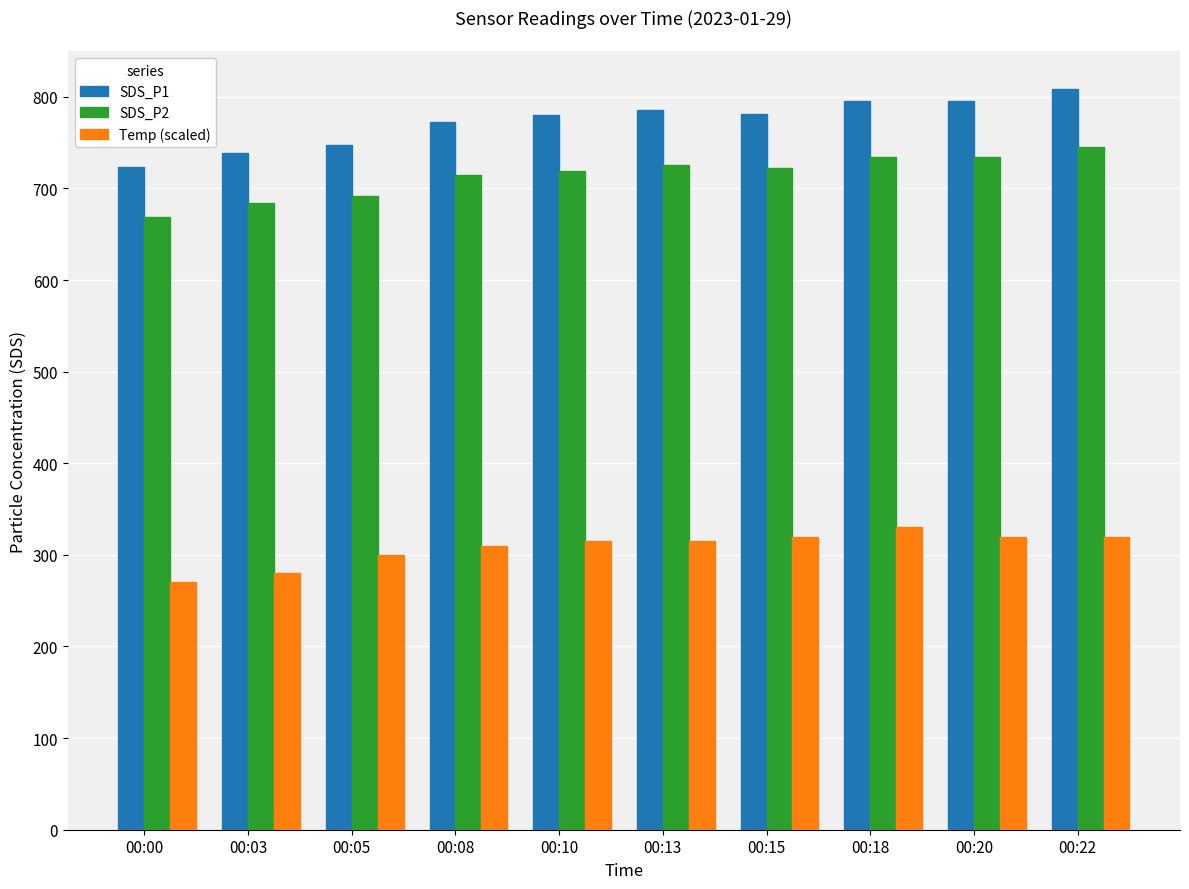

What is the total value across all series at 00:00?

1662.1